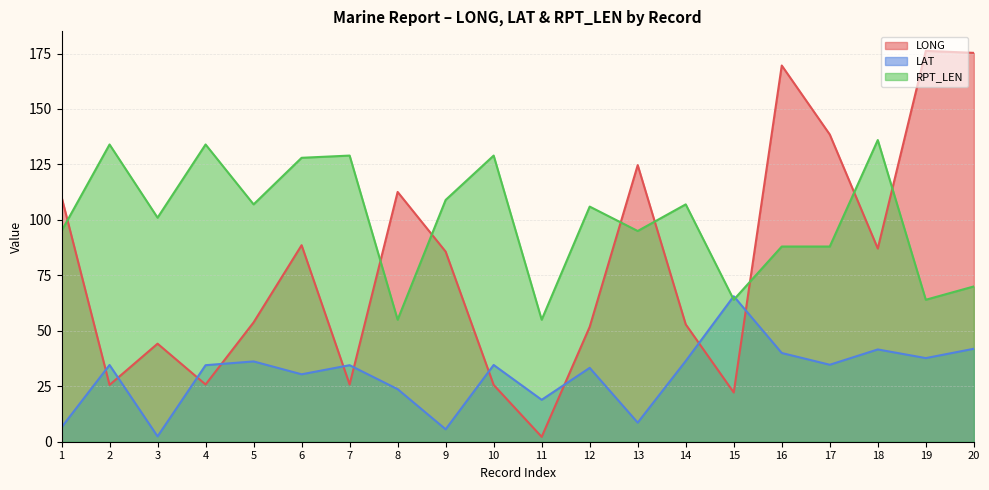

The LAT series shows 6.5 at 1. True or false?

True